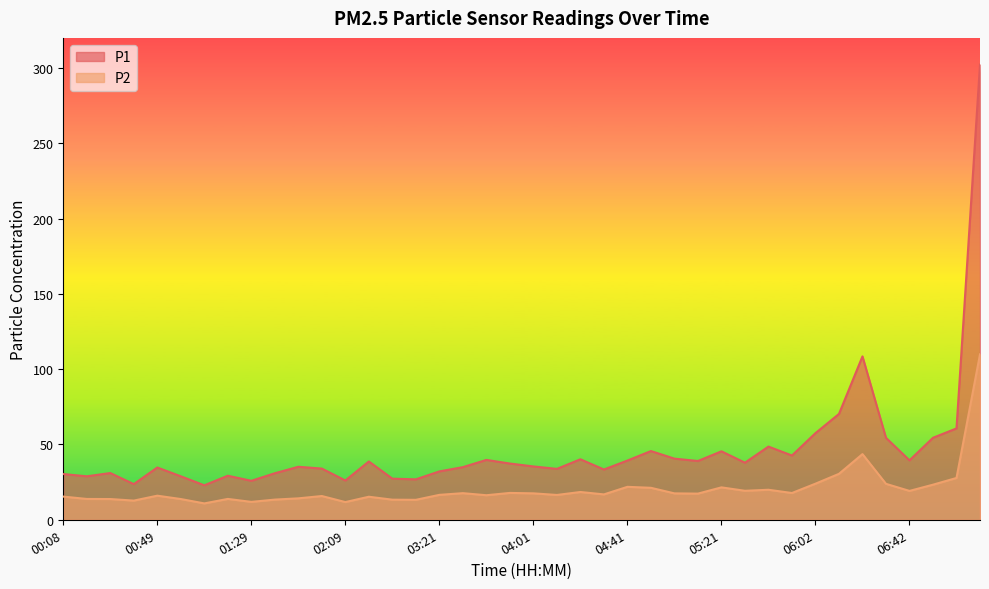

Does the chart have visible grid lines?

No